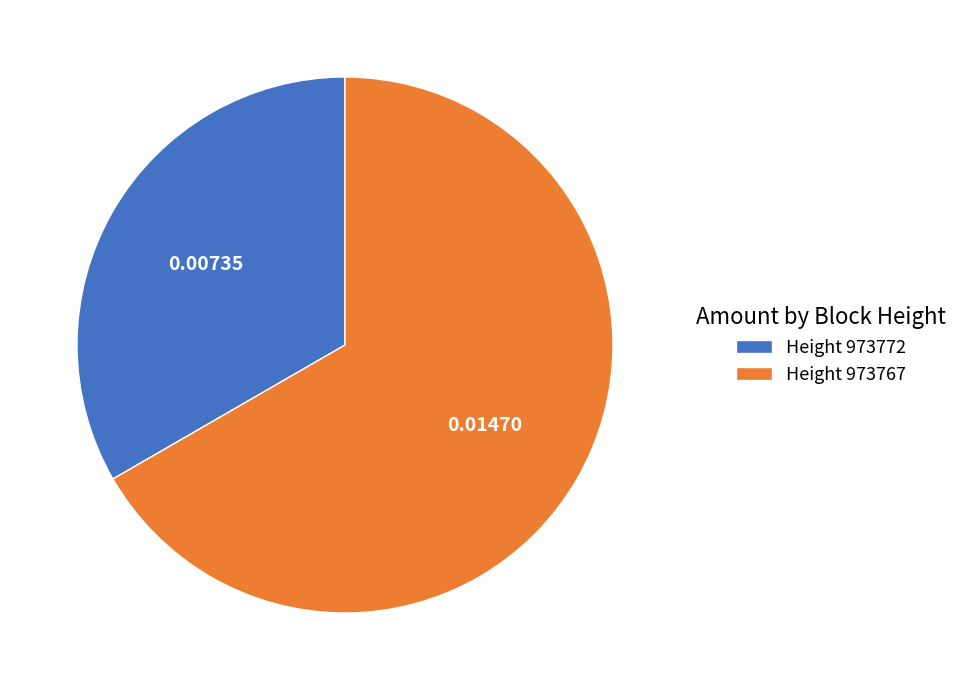

Do Height 973772 and Height 973767 together represent more than half of the pie?

Yes